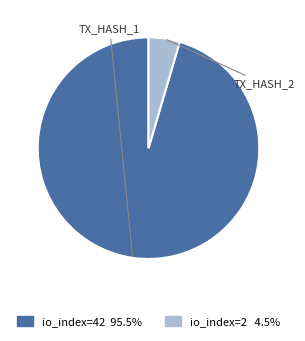

Is there a majority slice in this chart?

Yes